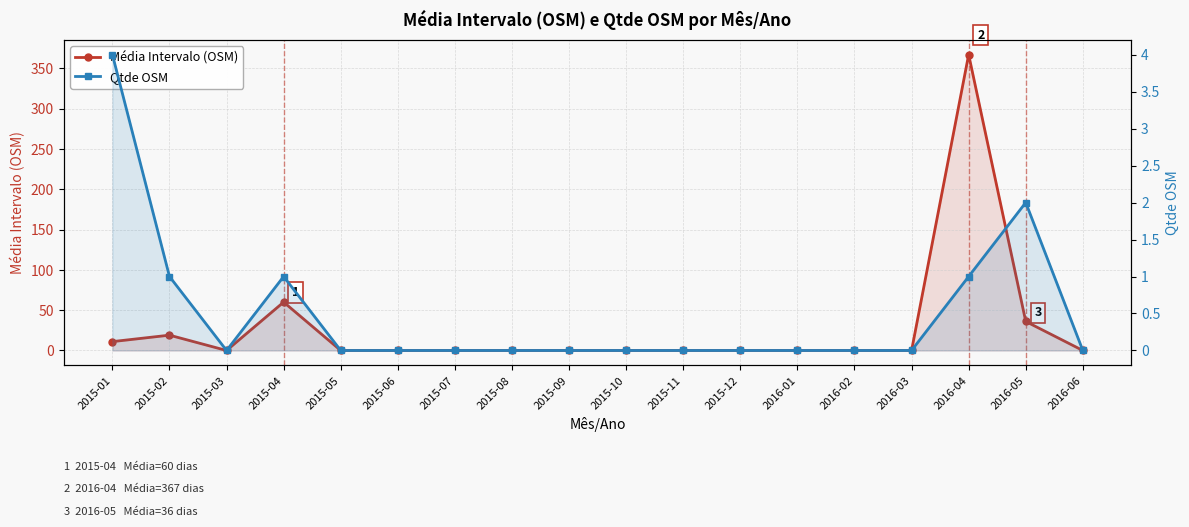

Rank the categories by Média Intervalo (OSM) value from lowest to highest.

2015-03, 2015-05, 2015-06, 2015-07, 2015-08, 2015-09, 2015-10, 2015-11, 2015-12, 2016-01, 2016-02, 2016-03, 2016-06, 2015-01, 2015-02, 2016-05, 2015-04, 2016-04